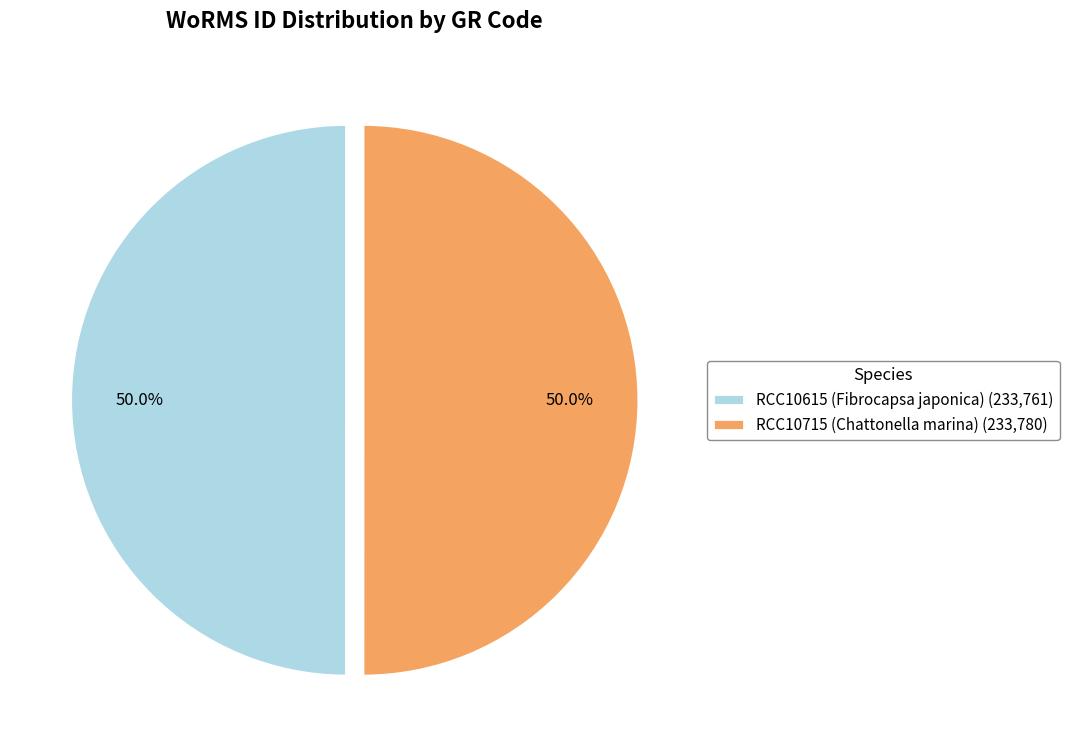

Combined, do RCC10715 (Chattonella marina) (233,780) and RCC10615 (Fibrocapsa japonica) (233,761) account for over 50%?

Yes